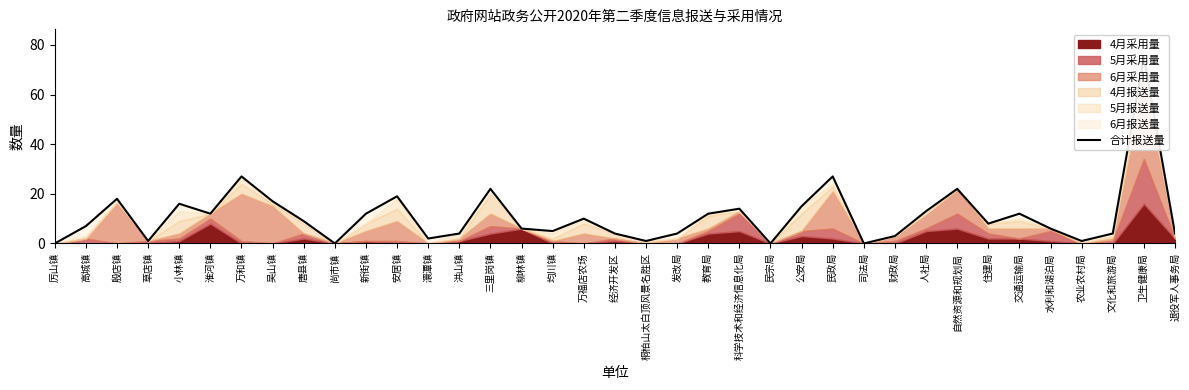

List the labels in order of value, largest first.

卫生健康局, 万和镇, 民政局, 三里岗镇, 自然资源和规划局, 安居镇, 殷店镇, 吴山镇, 小林镇, 公安局, 科学技术和经济信息化局, 人社局, 淮河镇, 新街镇, 教育局, 交通运输局, 万福店农场, 唐县镇, 住建局, 高城镇, 柳林镇, 水利和湖泊局, 均川镇, 洪山镇, 经济开发区, 发改局, 文化和旅游局, 退役军人事务局, 财政局, 澴潭镇, 草店镇, 桐柏山太白顶风景名胜区, 农业农村局, 厉山镇, 尚市镇, 民宗局, 司法局